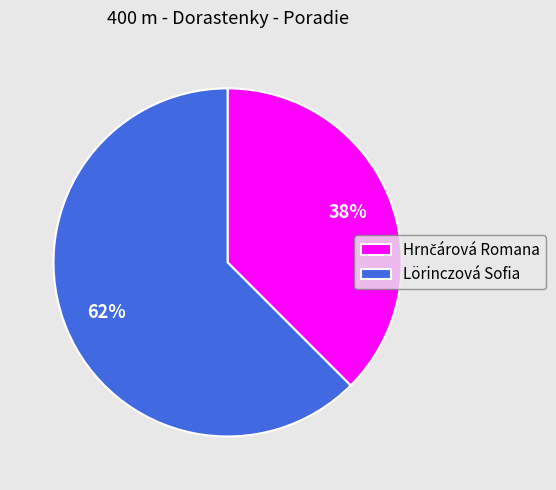

Is it true that Lörinczová Sofia is 69% of the pie?

False